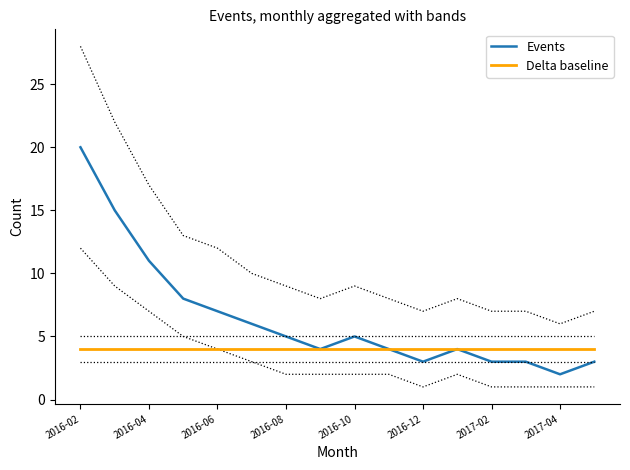

Reading right to left, list all the values displayed in this chart.

Events: 3	2	3	3	4	3	4	5	4	5	6	7	8	11	15	20
Delta baseline: 4	4	4	4	4	4	4	4	4	4	4	4	4	4	4	4